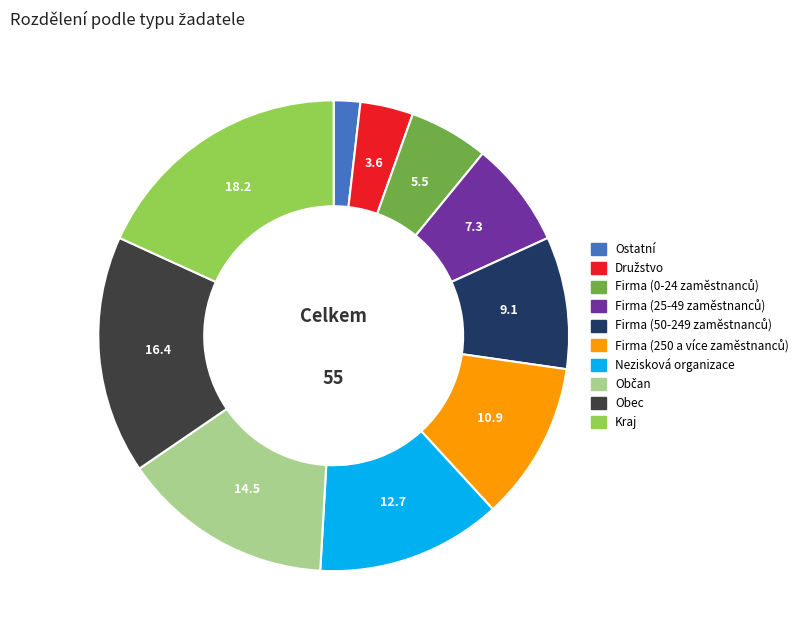

Does any single category account for the majority?

No